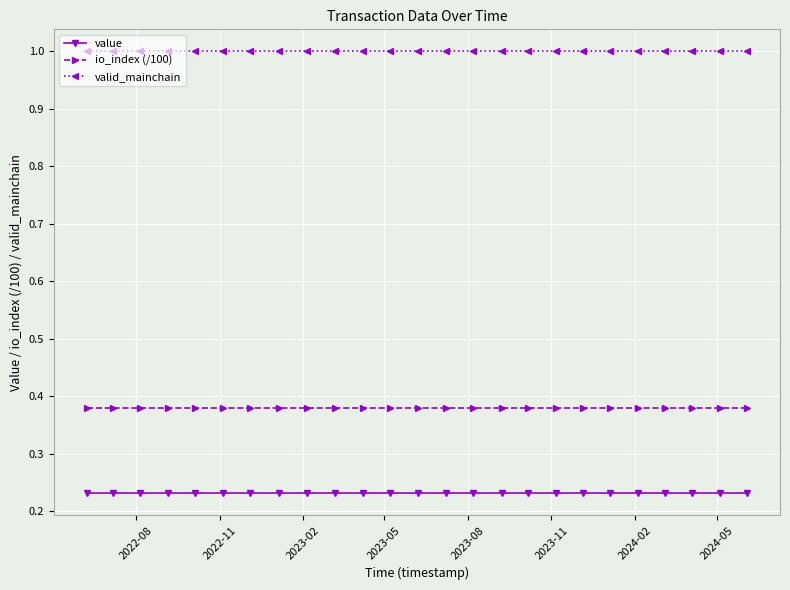

What is the value of the valid_mainchain point at the 2nd from the left?

1.0